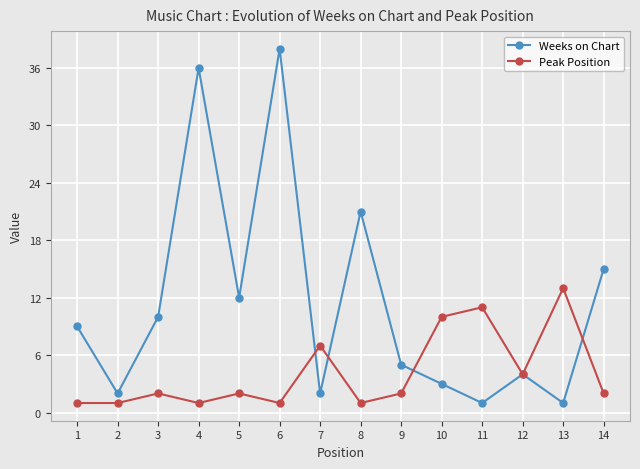

Which label corresponds to the largest value in the chart?

6